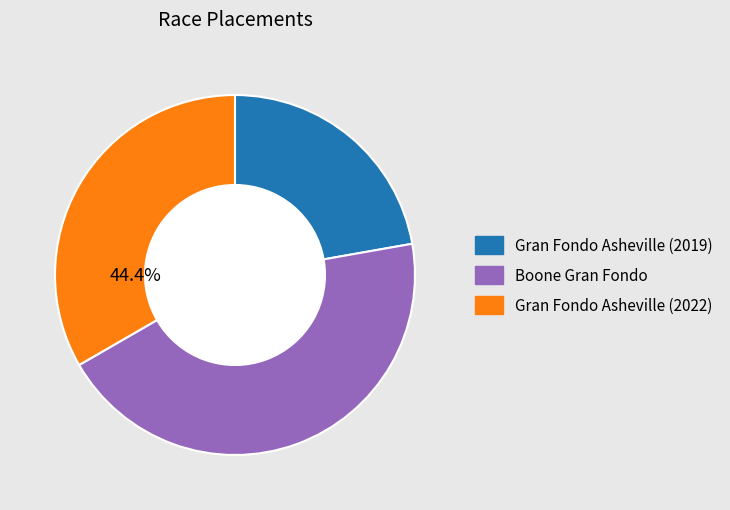

Count the number of slices in the pie.

3